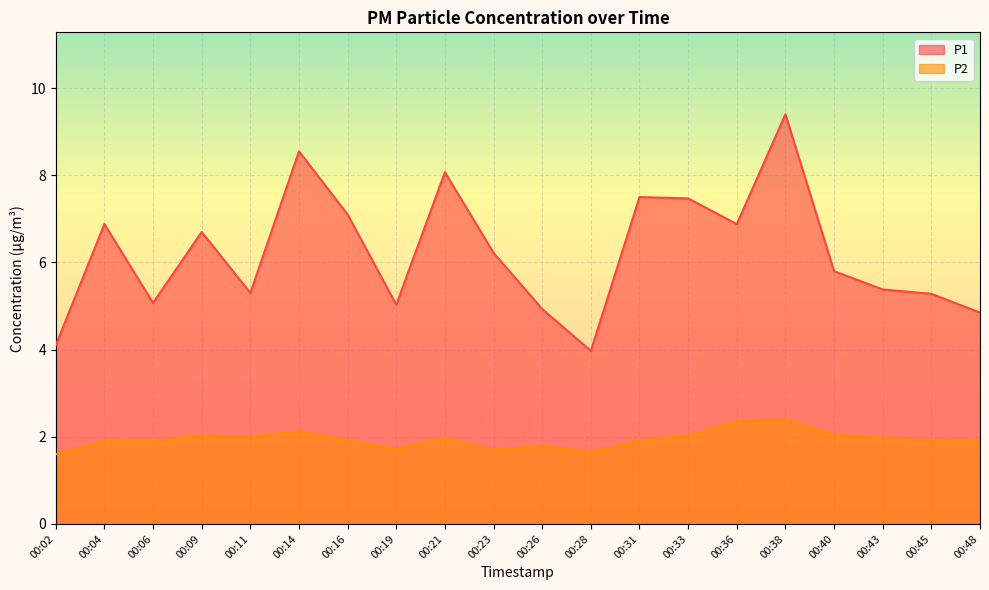

What is the difference between the second highest and second lowest values in the P1 series?

4.5